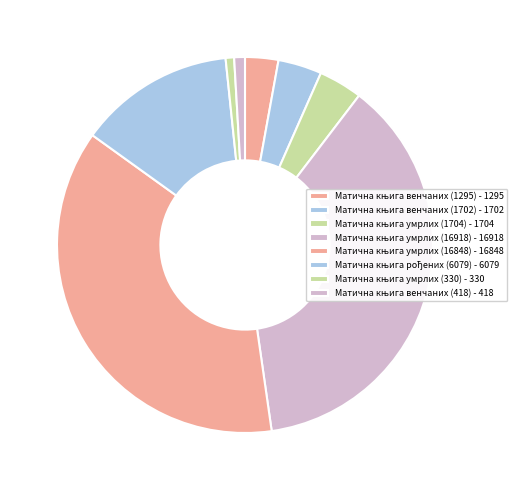

To the nearest percent, what is the difference between the largest and smallest slice percentages?

37%